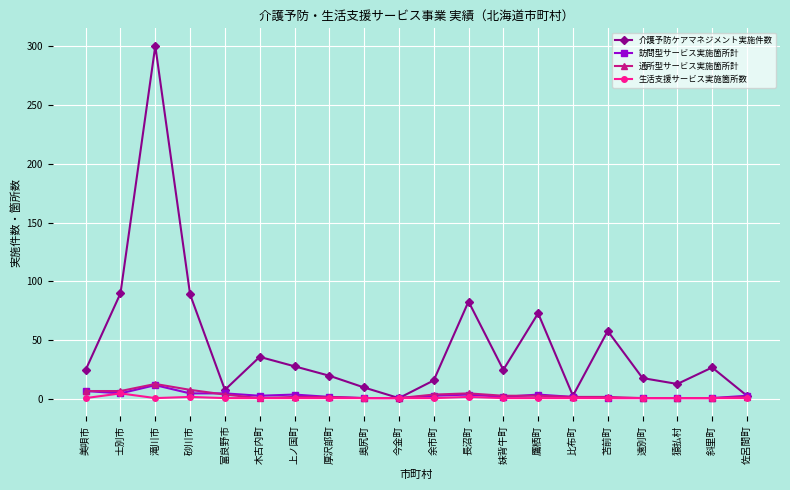

Is this an area chart (filled region under the line)?

No